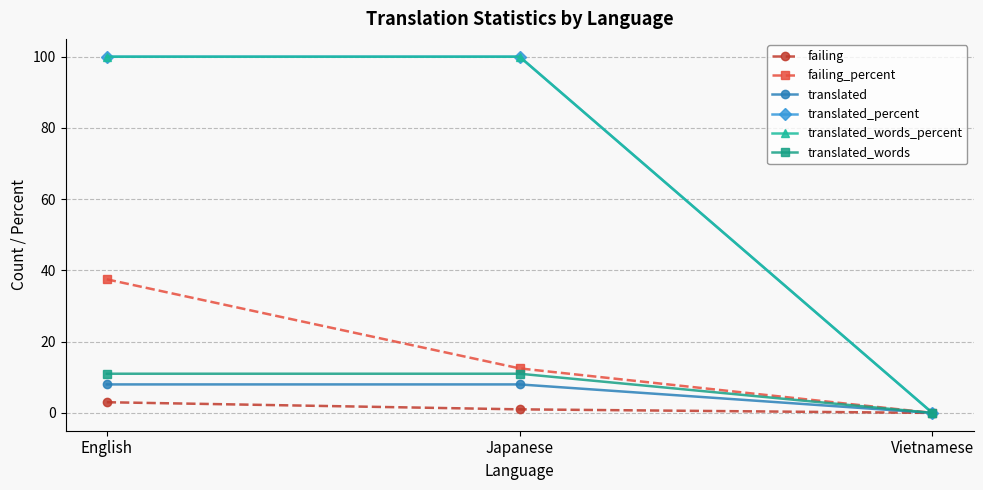

Is this an area chart (filled region under the line)?

No